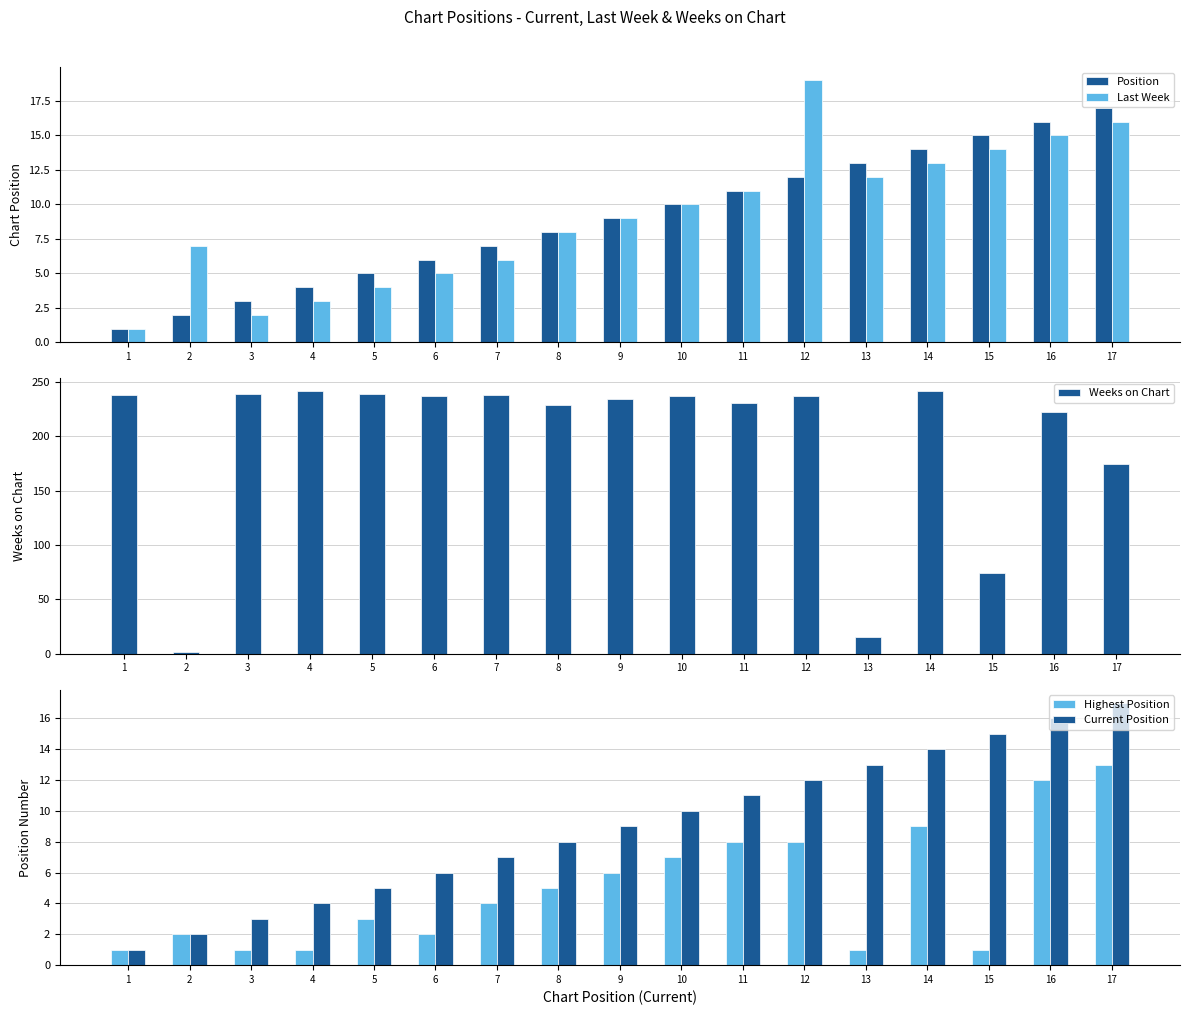

What is the minimum value shown in the chart?

1